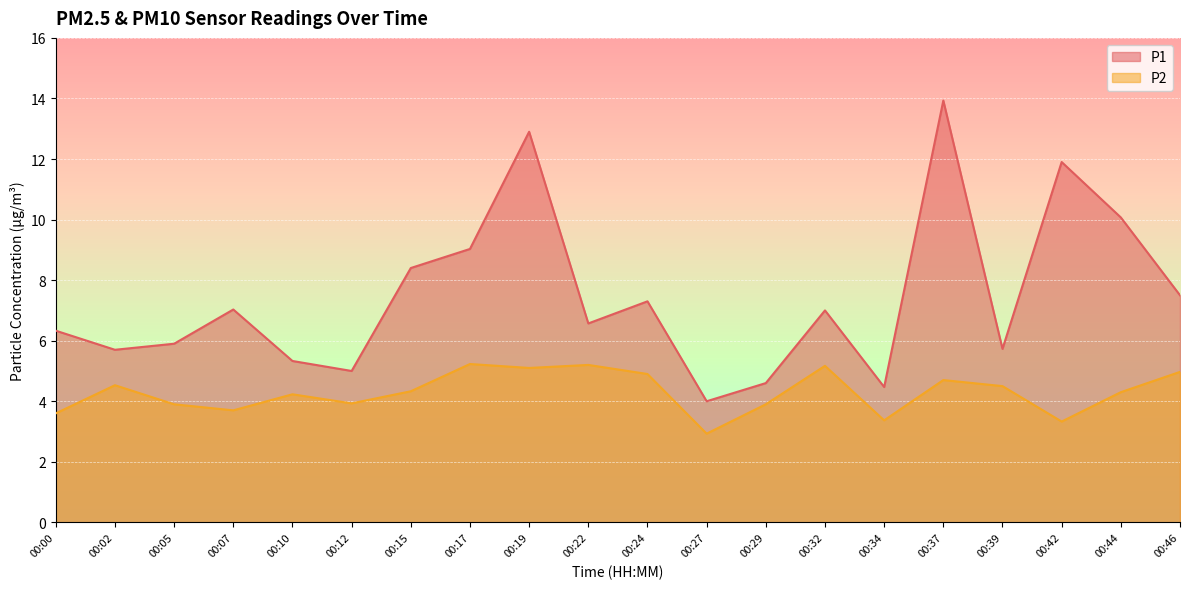

What is the difference between the P1 values at 00:27 and 00:29?

0.6